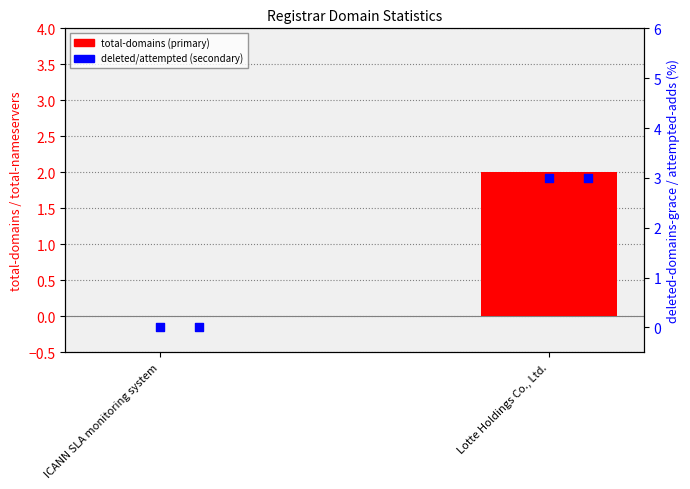

Is the value of deleted-domains-grace at Lotte Holdings Co., Ltd. greater than the value of attempted-adds at Lotte Holdings Co., Ltd.?

No